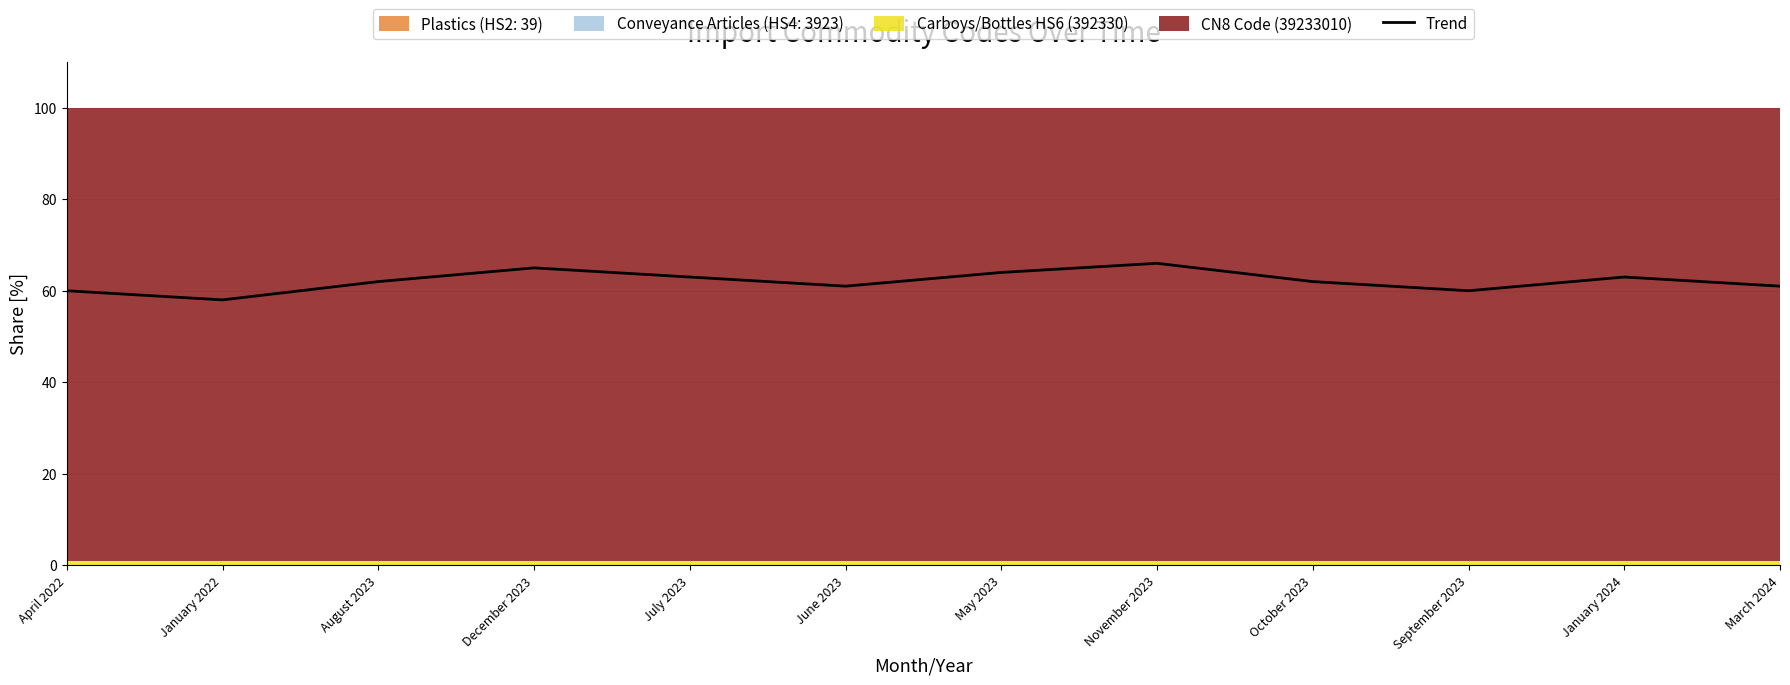

What is the change in value from December 2023 to July 2023?

-2